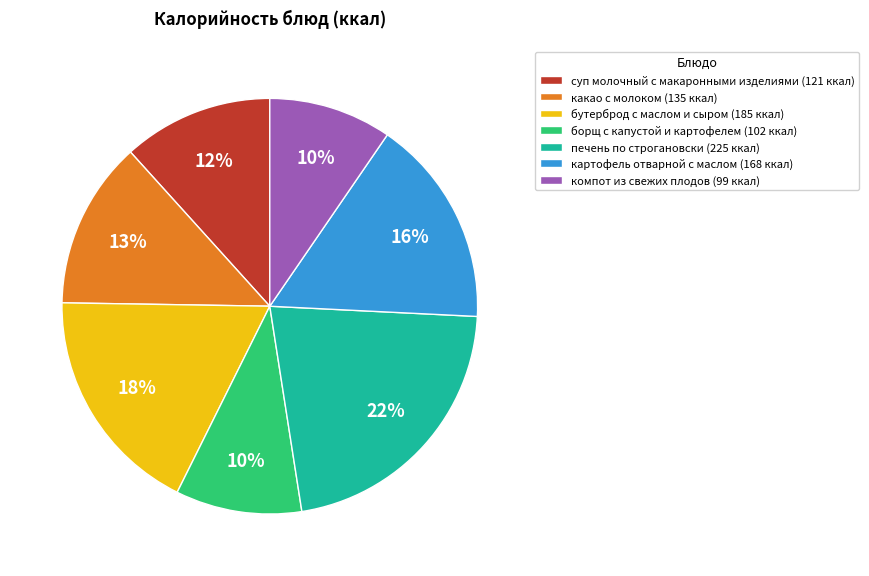

Which has a higher value, суп молочный с макаронными изделиями or какао с молоком?

какао с молоком